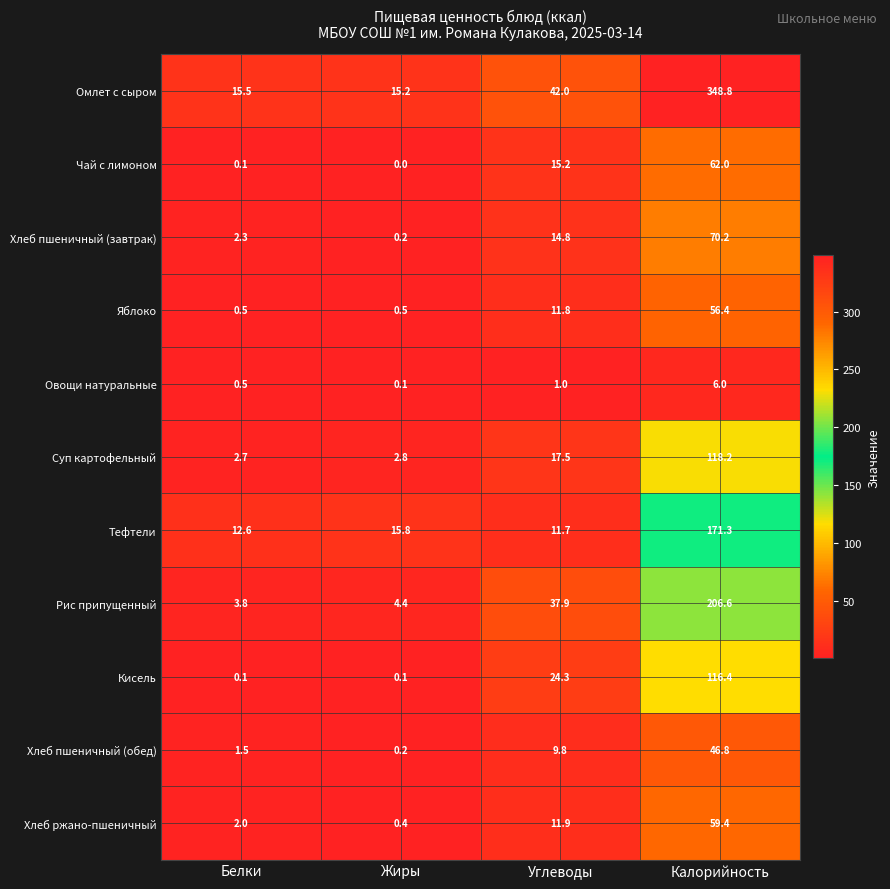

The Тефтели series shows 12.6 at Белки. True or false?

True